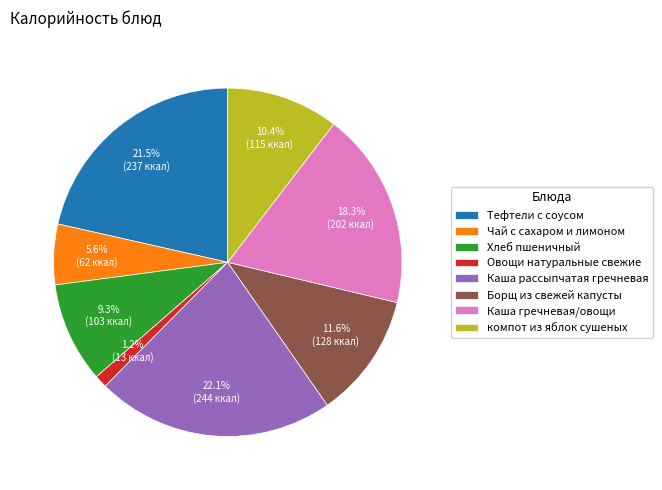

What is the largest slice in the pie chart?

Каша рассыпчатая гречневая